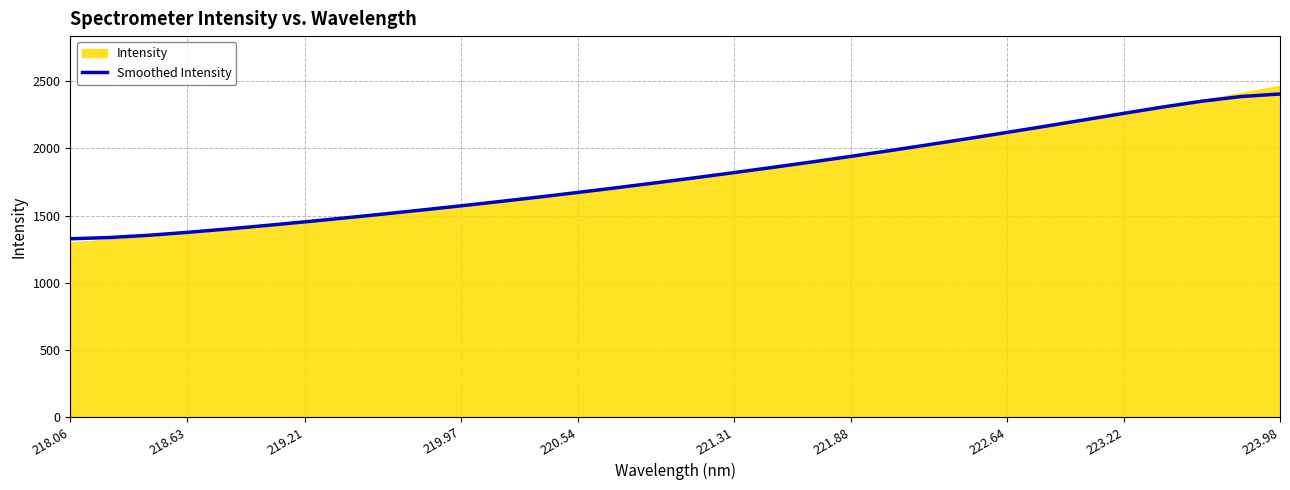

What is the difference between the maximum and minimum values?

1078.4